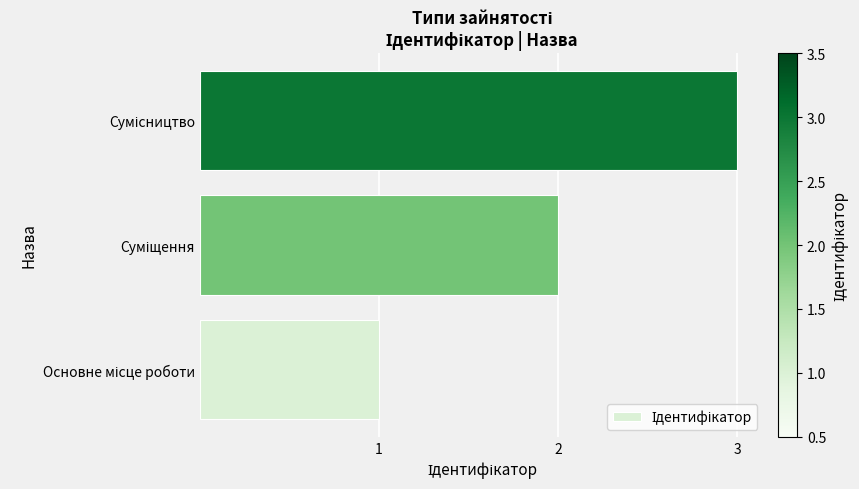

What is the sum of all values?

6